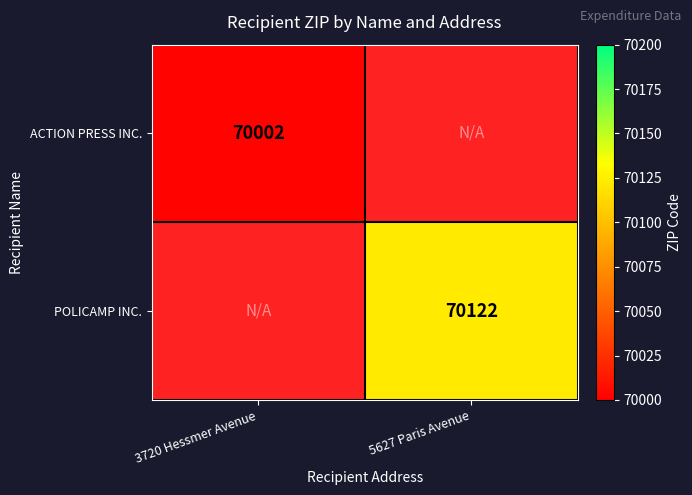

Is it true that ACTION PRESS INC. equals 96299 at 3720 Hessmer Avenue?

False